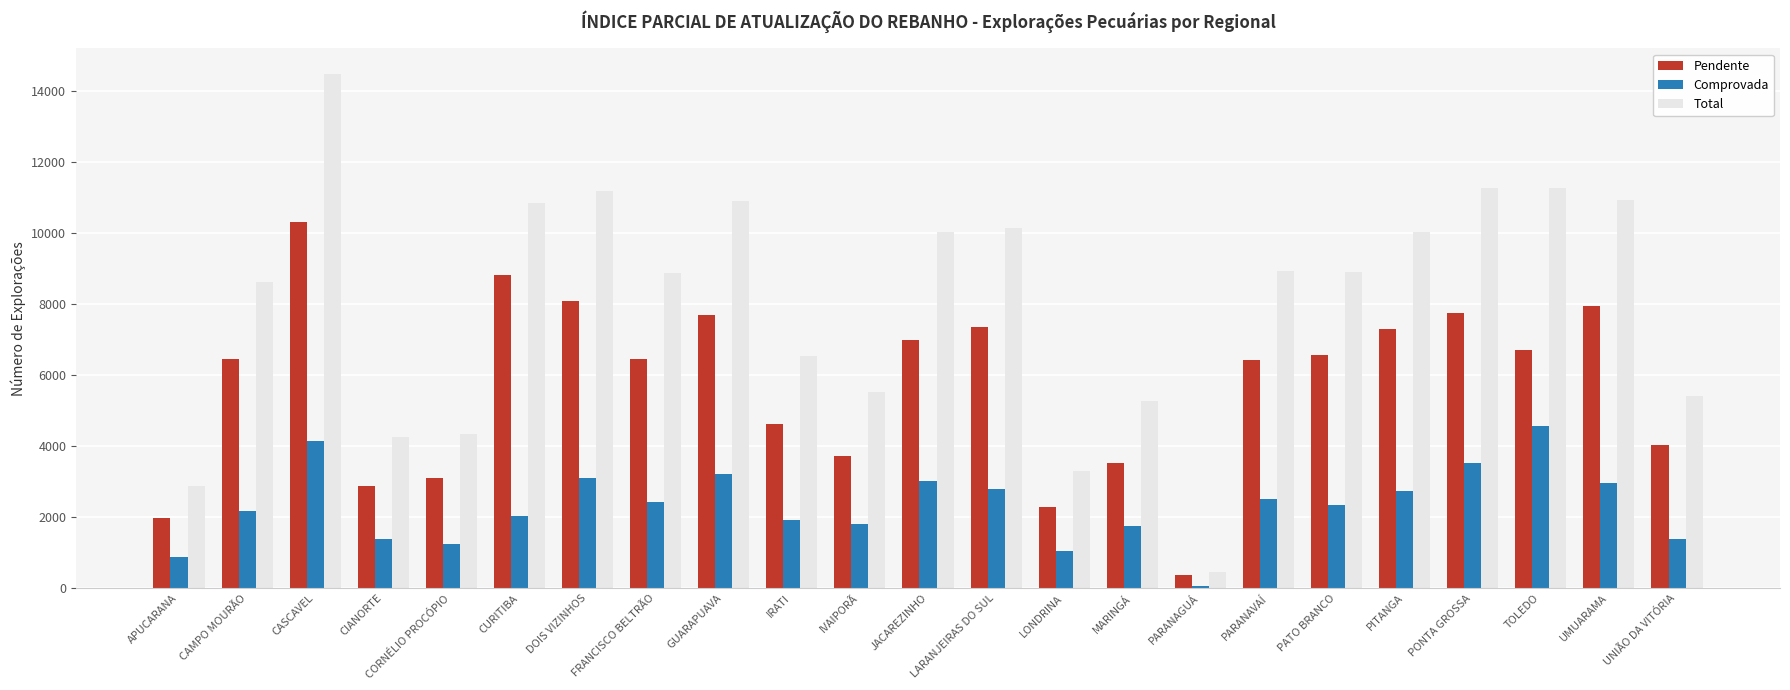

What is the label of the 6th bar from the left?

CURITIBA